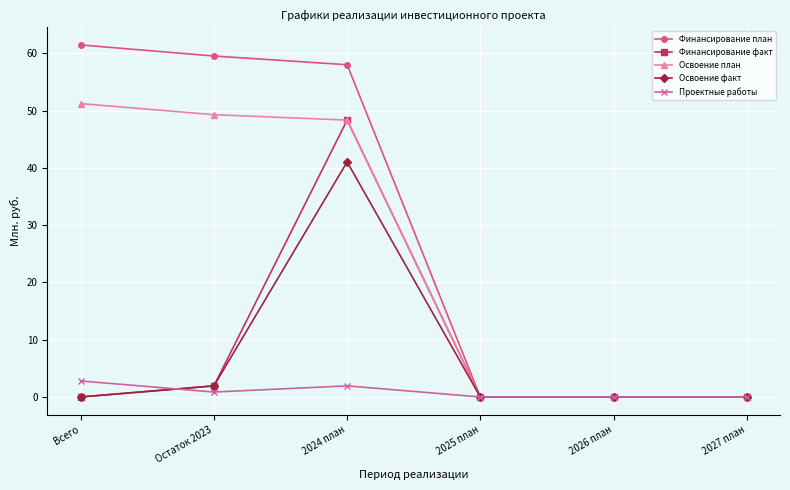

Where is Освоение факт nearest to the value 20?

Остаток 2023